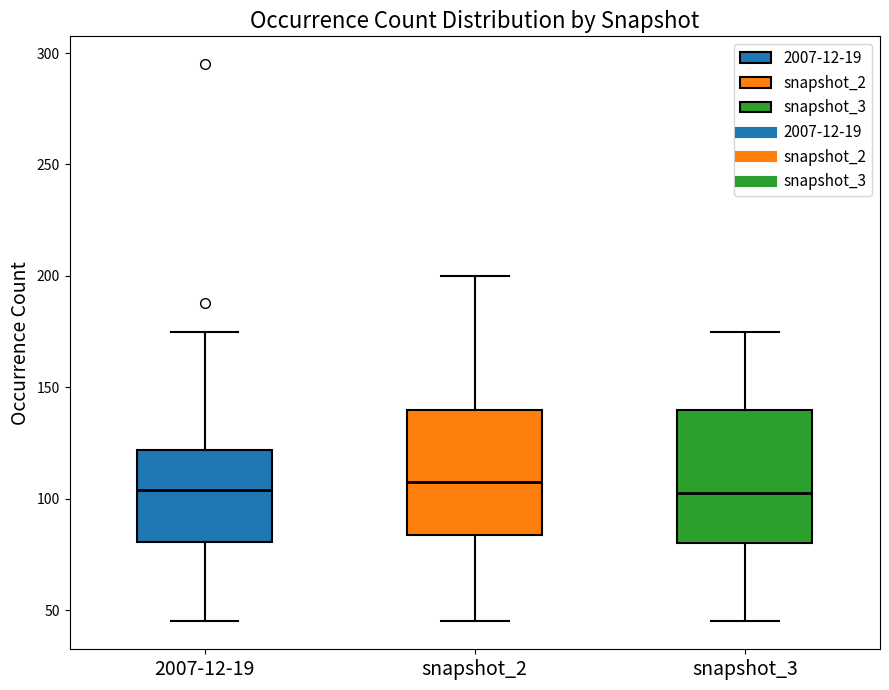

Reading left to right, transcribe this box plot: for each box, give where its median line is, the range the box spans, and where its two whiskers end, as read against the y-axis. The values are not printed on the chart, so give them approximately, as read against the axis.

2007-12-19: median 105, box 80 to 120, whiskers 45 to 175
snapshot_2: median 110, box 85 to 140, whiskers 45 to 200
snapshot_3: median 105, box 80 to 140, whiskers 45 to 175